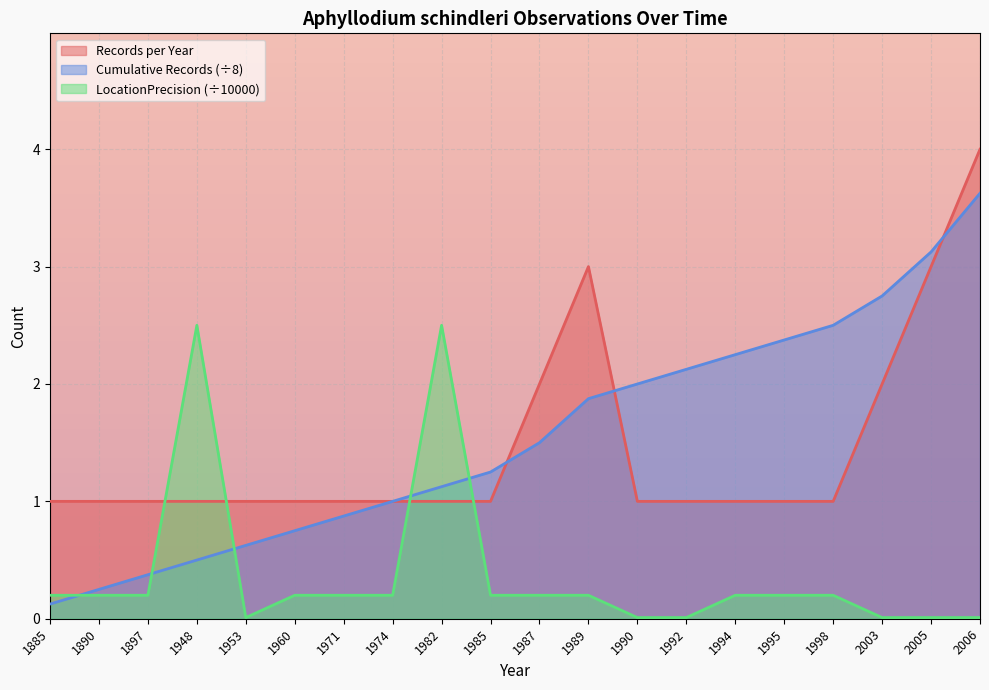

How many times do Cumulative Records and Records per Year cross each other?

3